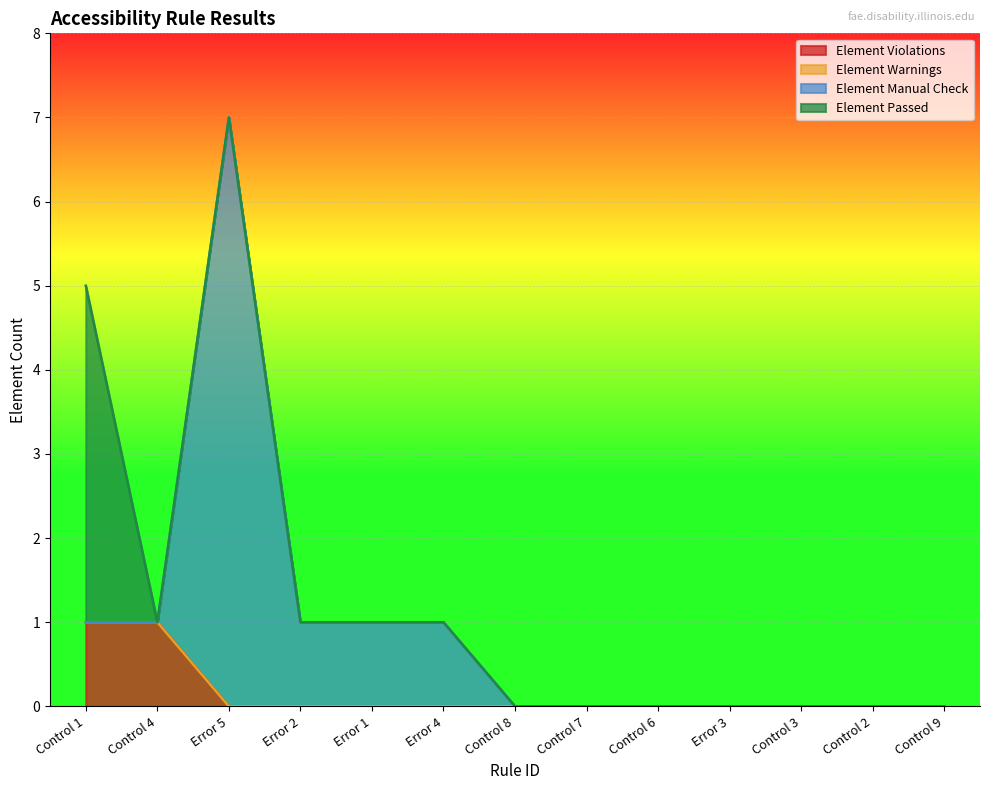

True or false: Element Manual Check and Element Violations cross at least once.

False